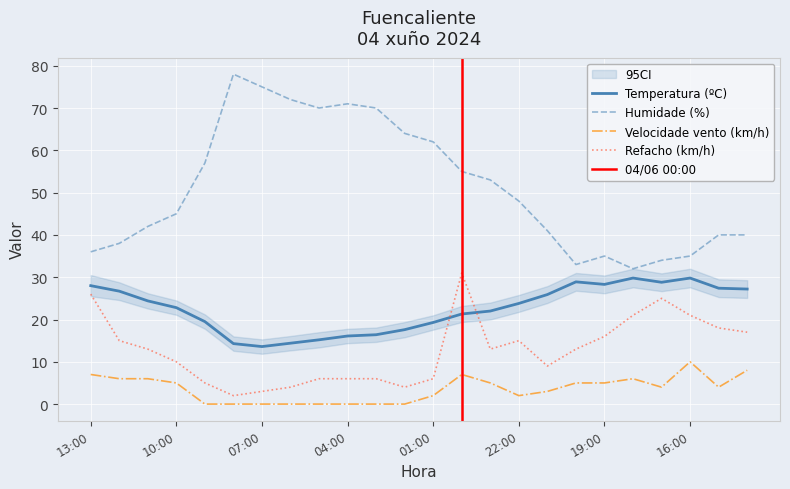

How many categories are shown in the chart?

24